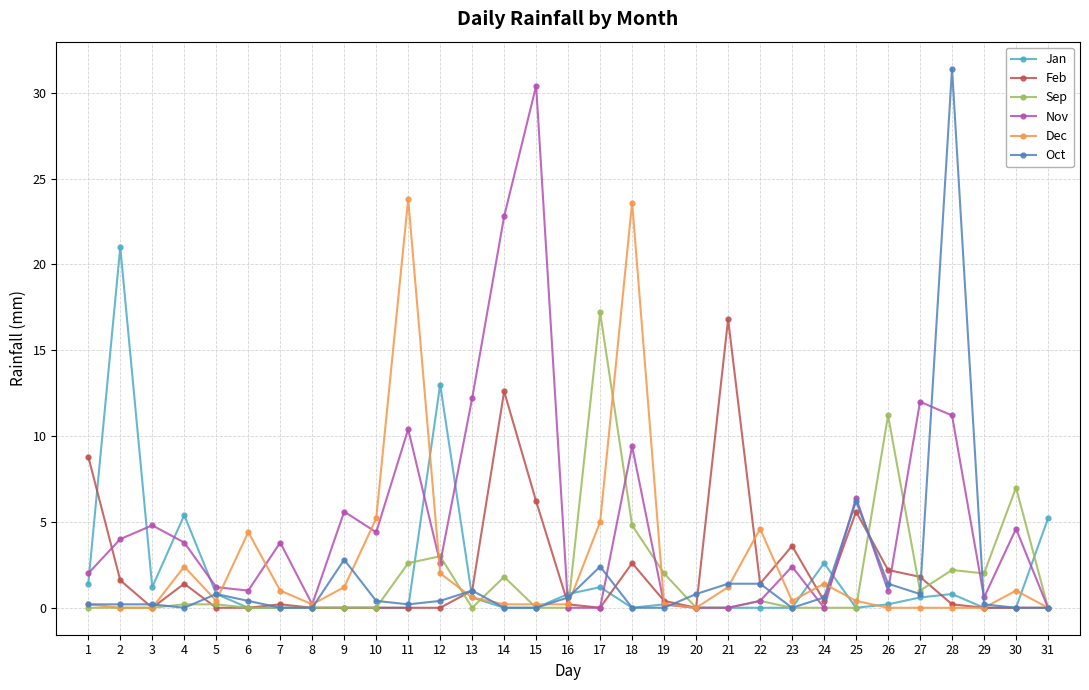

How many categories are shown in the chart?

31